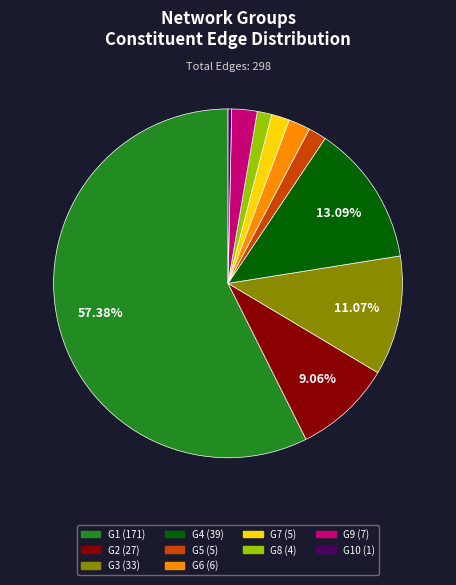

Is there any slice that represents more than half of the pie?

Yes